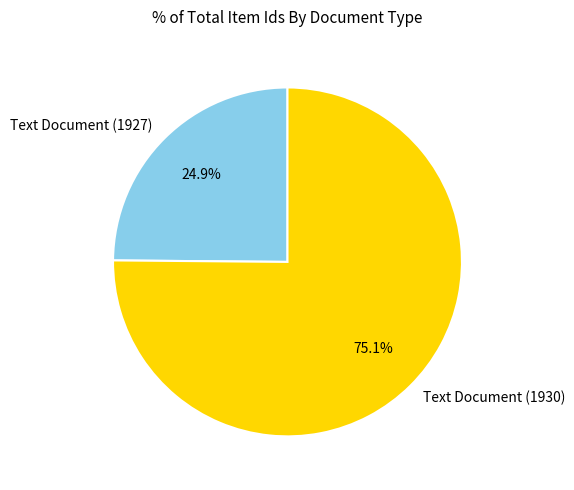

What percentage is the Text Document (1930) slice, to the nearest percent?

75%